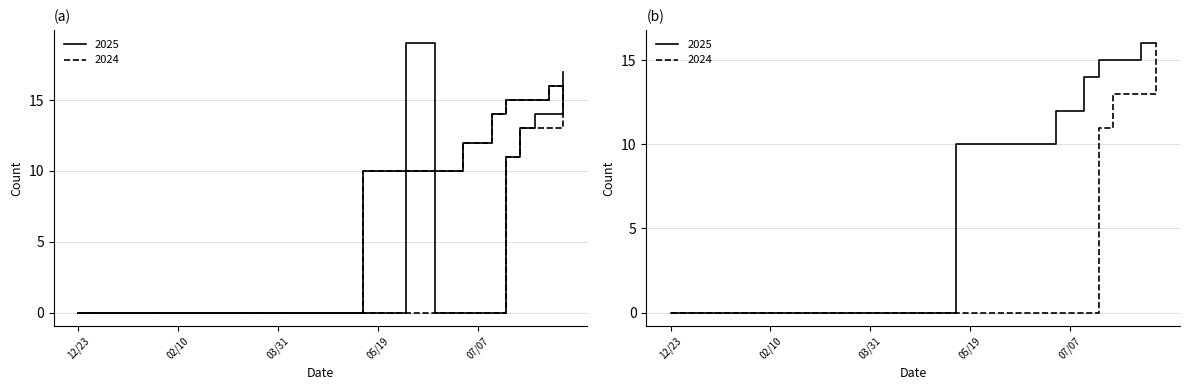

What is the sum of all 2024 Completed values?

66